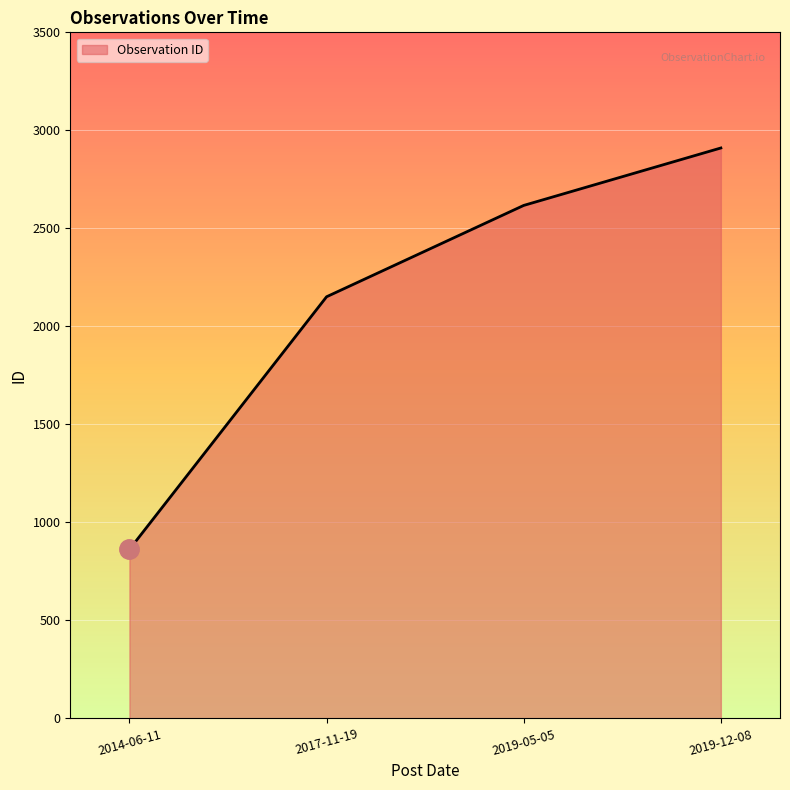

Where is the data nearest to the value 1886?

2017-11-19